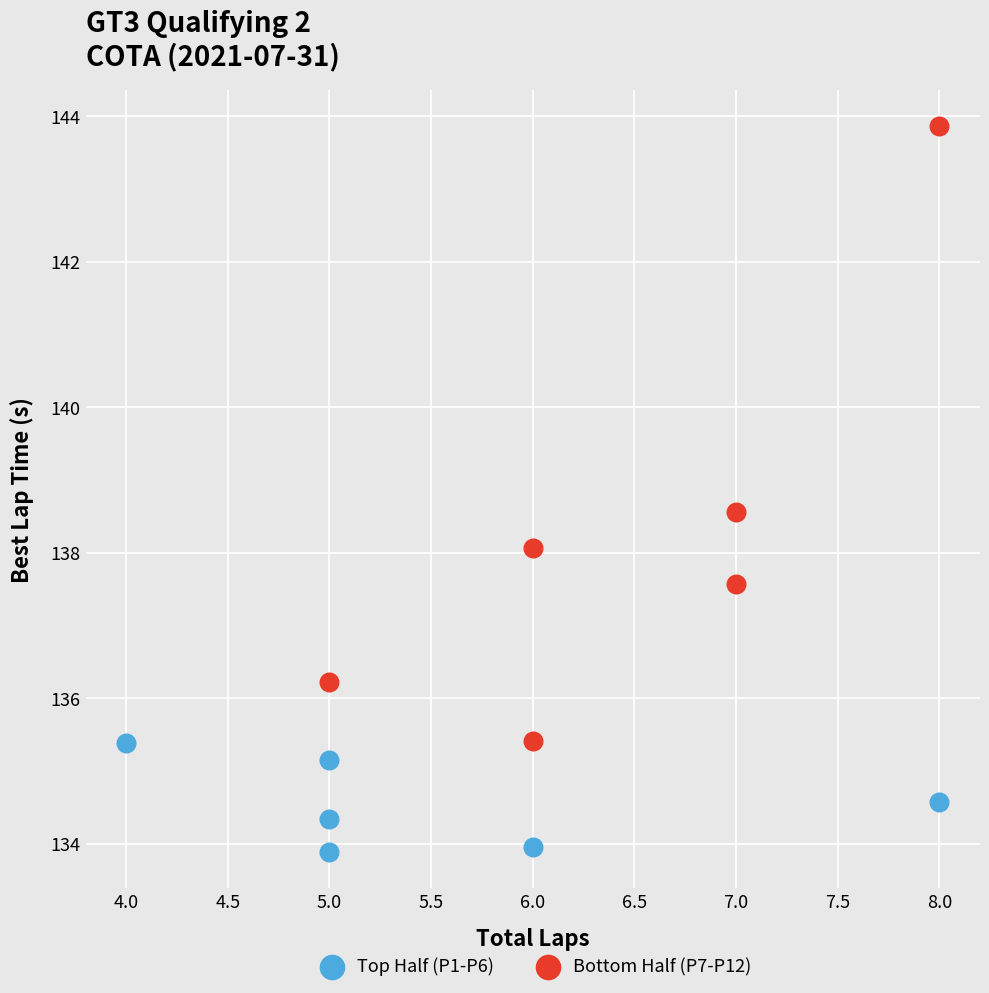

What are all the series names shown in the legend?

Top Half (P1-P6), Bottom Half (P7-P12)